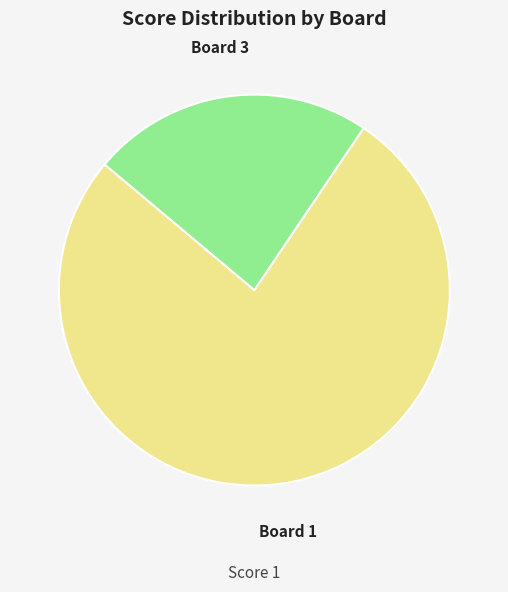

Is there a majority slice in this chart?

Yes